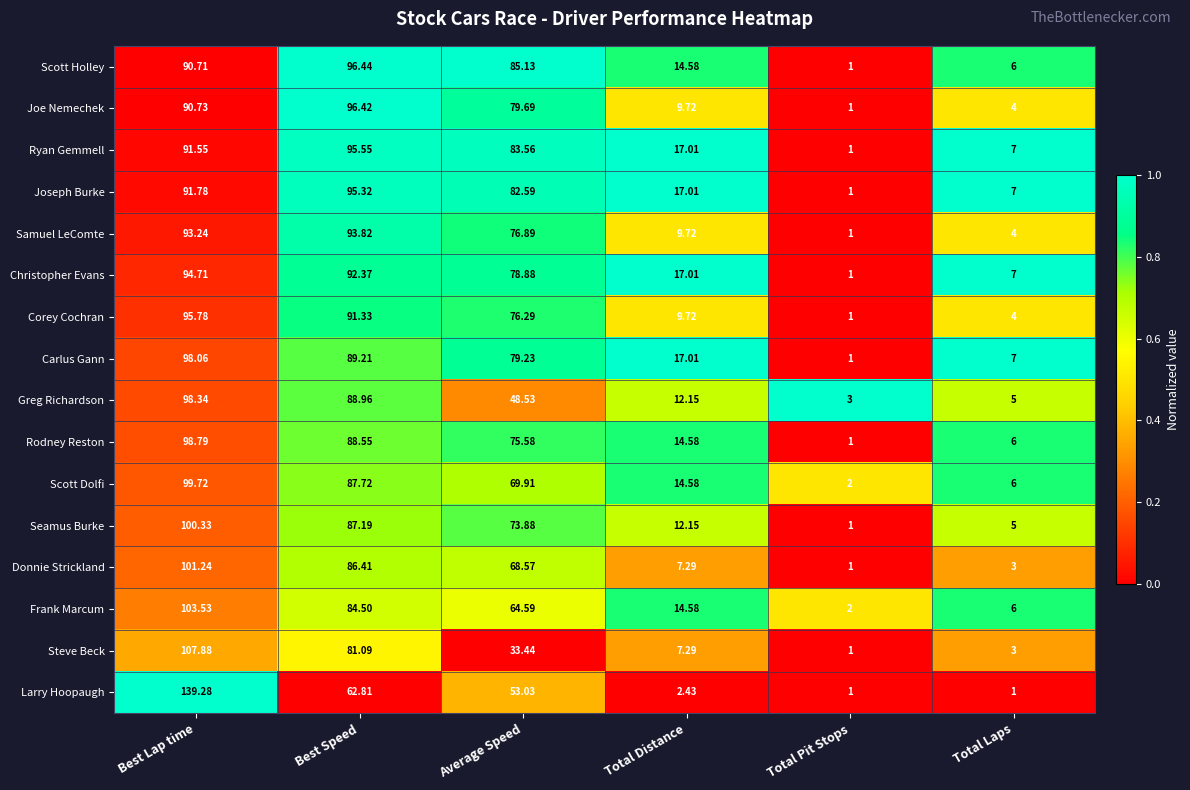

Rank the series at Best Lap time from lowest to highest value.

Scott Holley, Joe Nemechek, Ryan Gemmell, Joseph Burke, Samuel LeComte, Christopher Evans, Corey Cochran, Carlus Gann, Greg Richardson, Rodney Reston, Scott Dolfi, Seamus Burke, Donnie Strickland, Frank Marcum, Steve Beck, Larry Hoopaugh